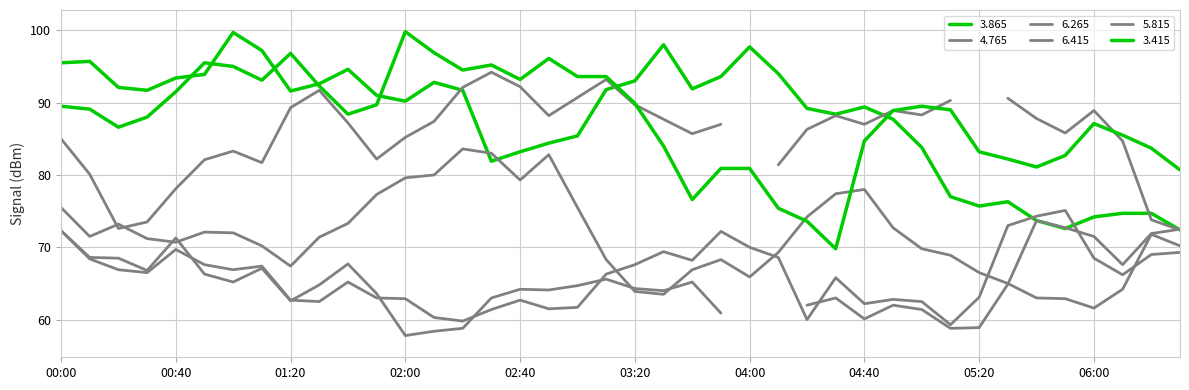

Is this an area chart (filled region under the line)?

No